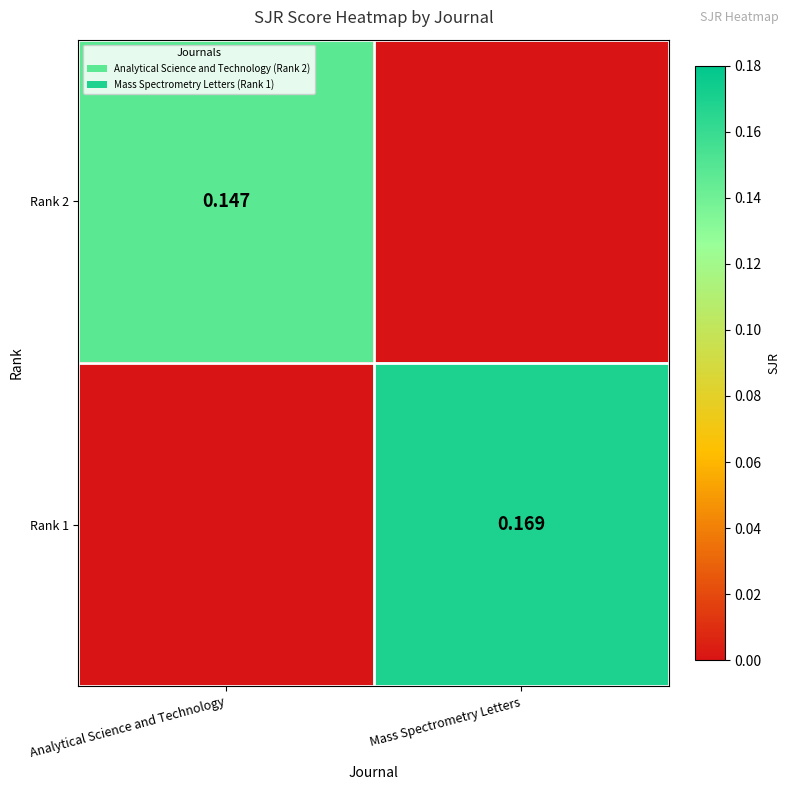

Is the value of Rank 1 at Mass Spectrometry Letters greater than the value of Rank 2 at Analytical Science and Technology?

Yes